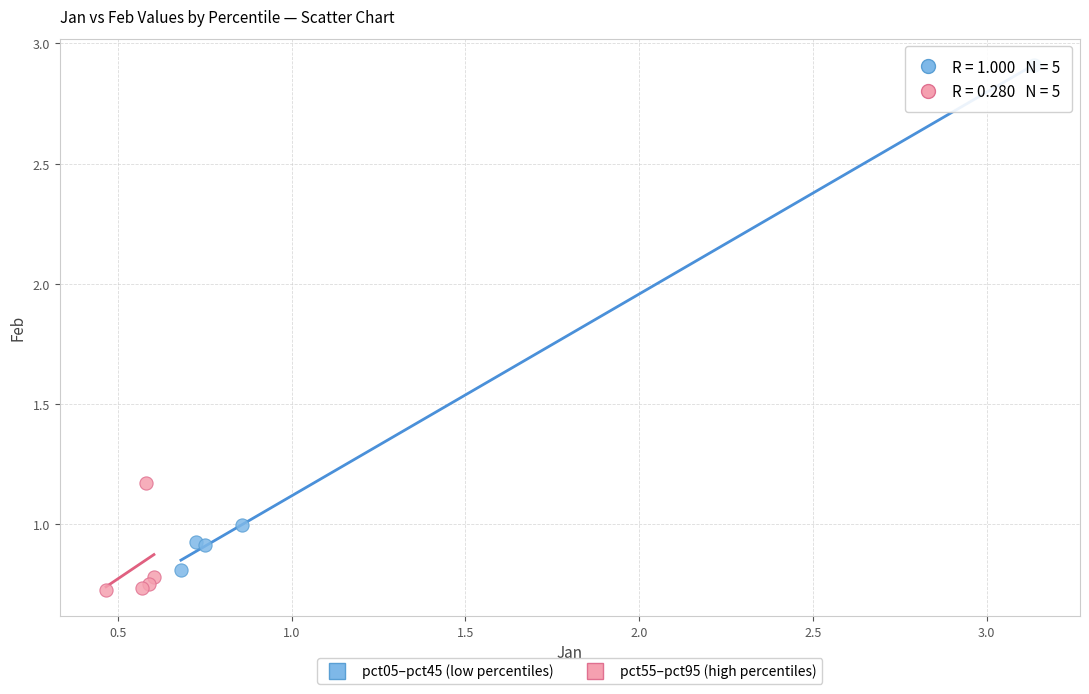

Which series has the largest Y range (max minus min)?

pct05–pct45 (low percentiles)